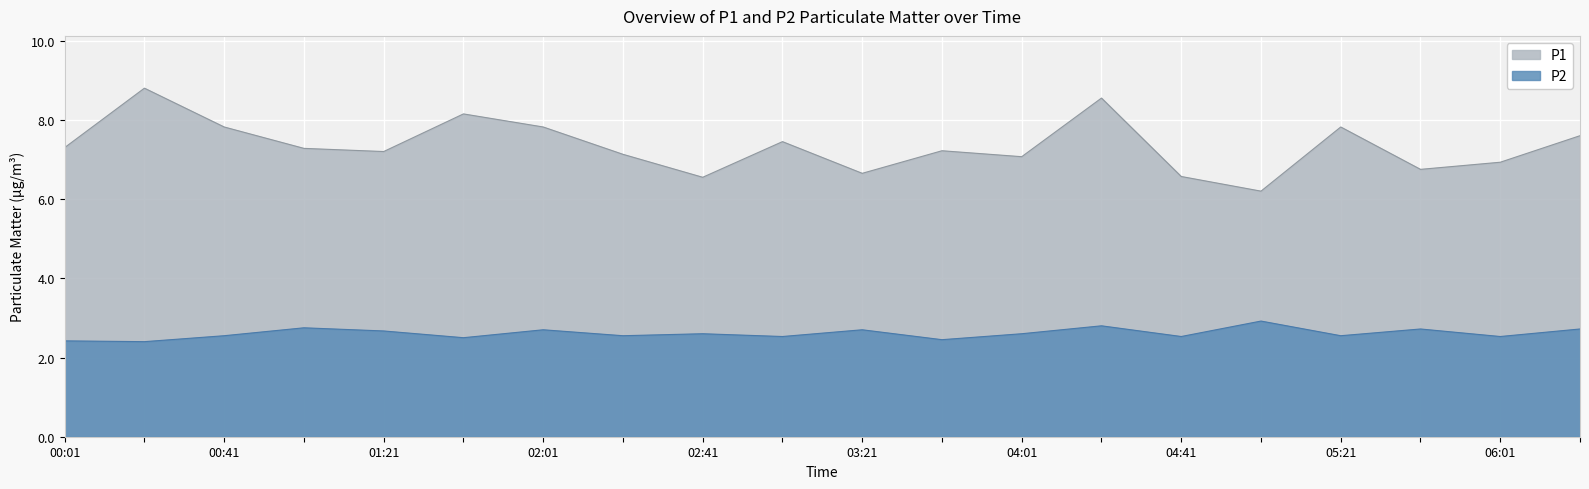

True or false: P2 has more than 0 interior local peaks.

True